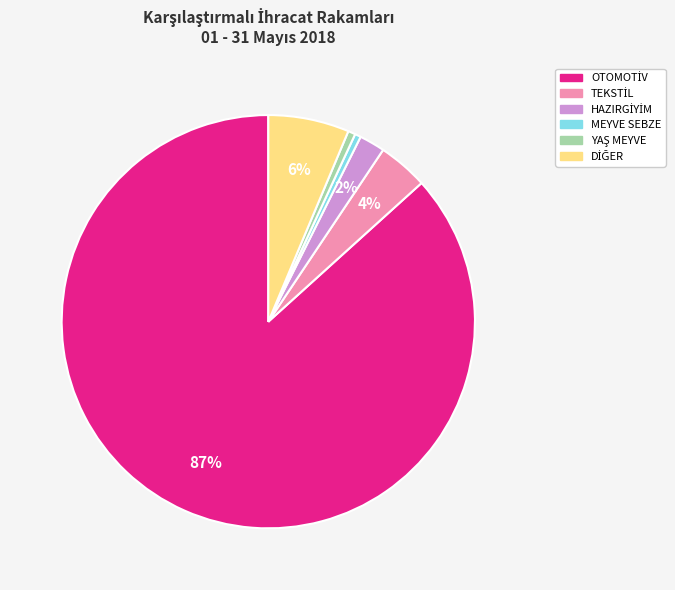

To the nearest percent, what is the average slice percentage?

17%